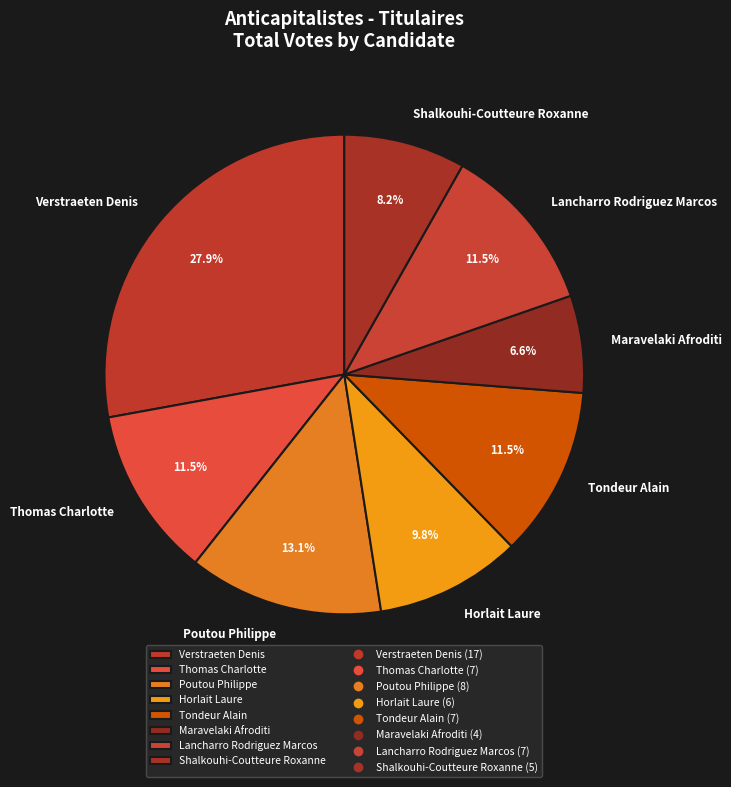

Does Thomas Charlotte represent more than half of the total?

No